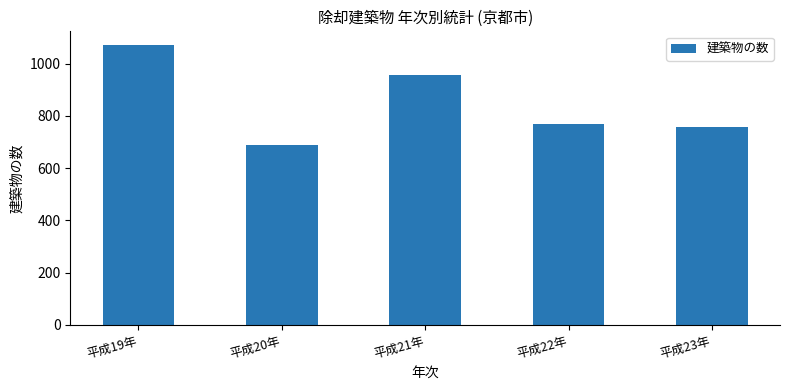

Reading left to right, list all the values displayed in this chart.

1070	687	955	769	758